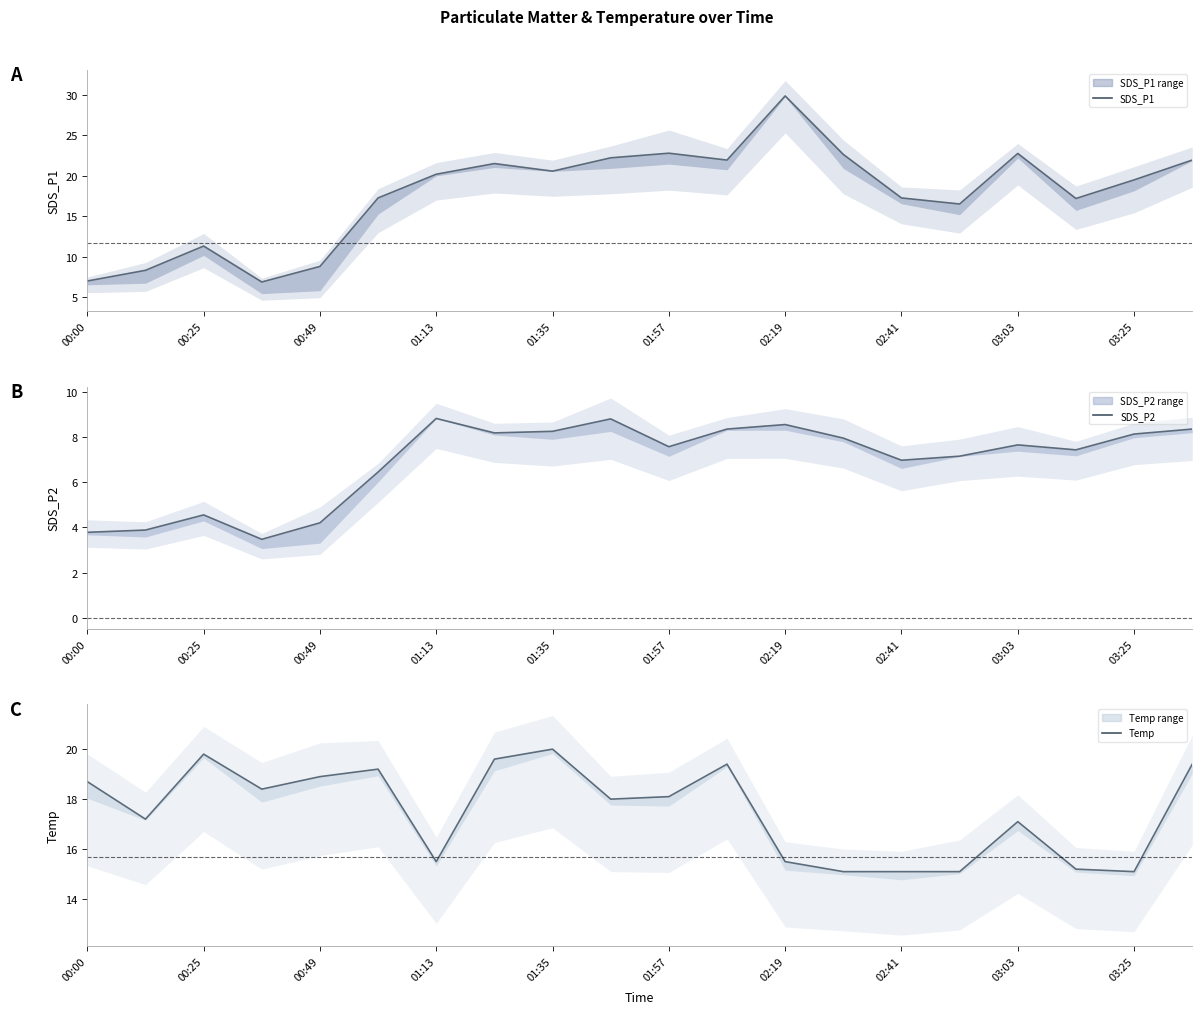

How many lines are shown in the chart?

3